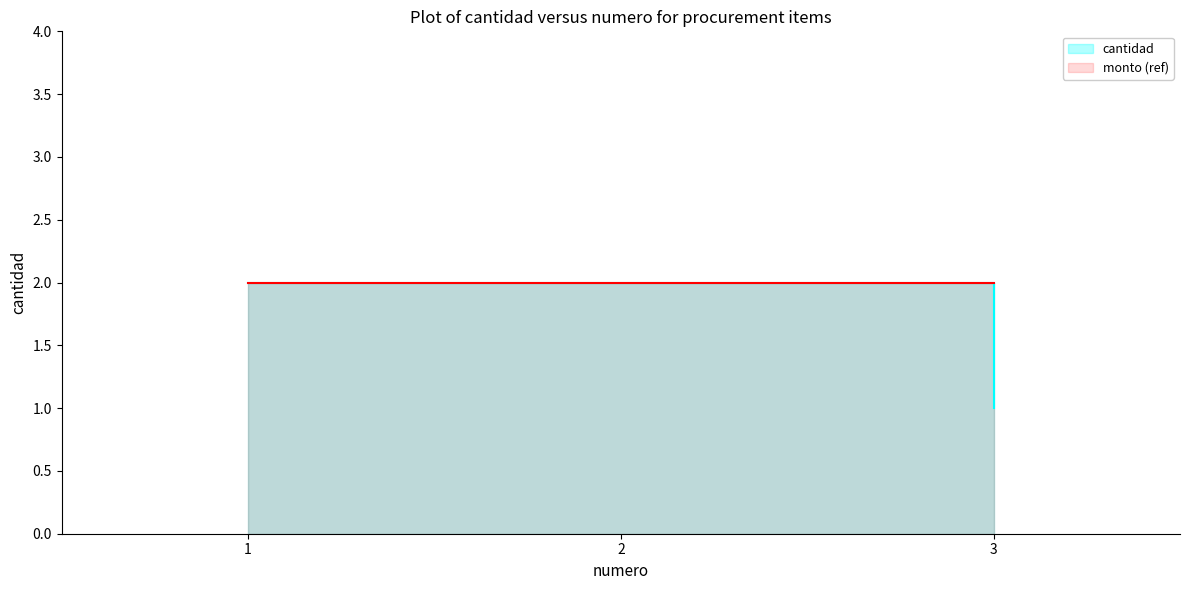

Rank the categories by value from lowest to highest.

3, 1, 2